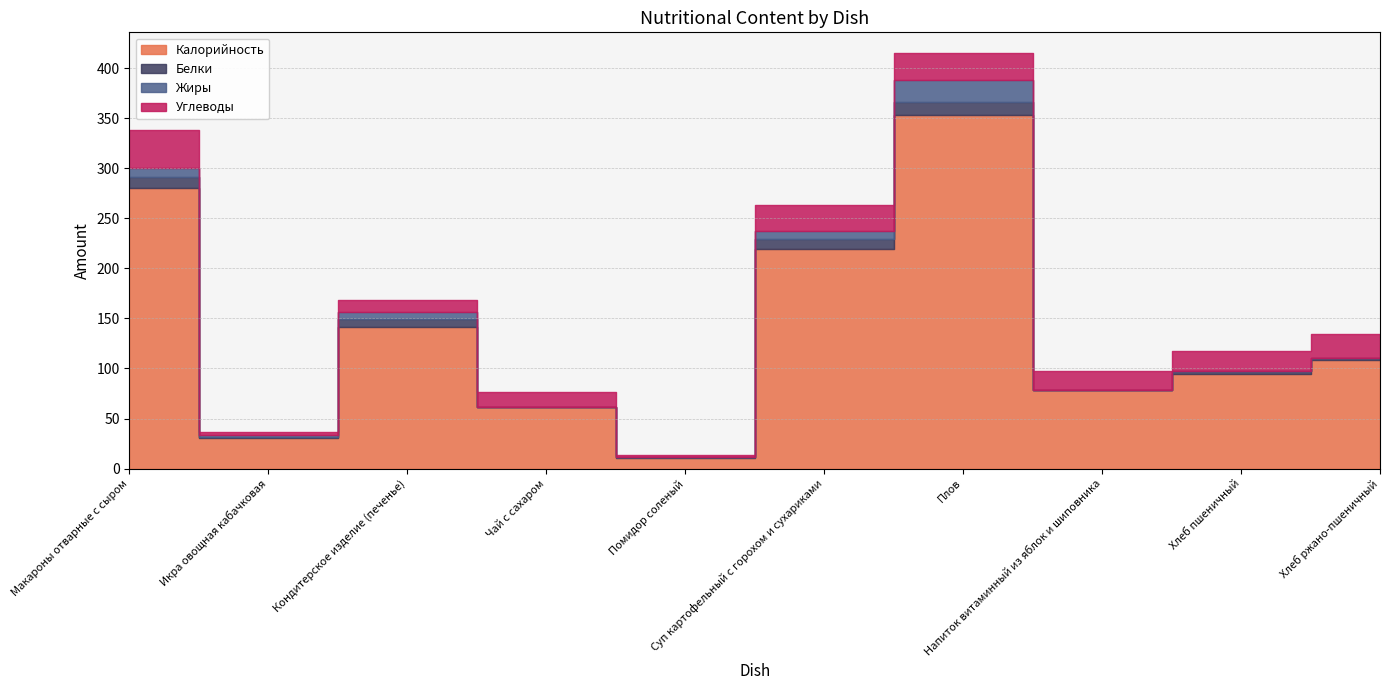

How many data points in Жиры are above 2?

4